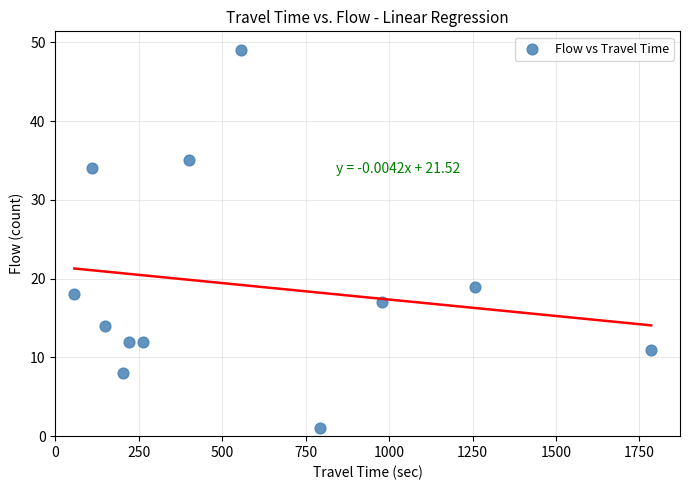

What is the average X value?

564